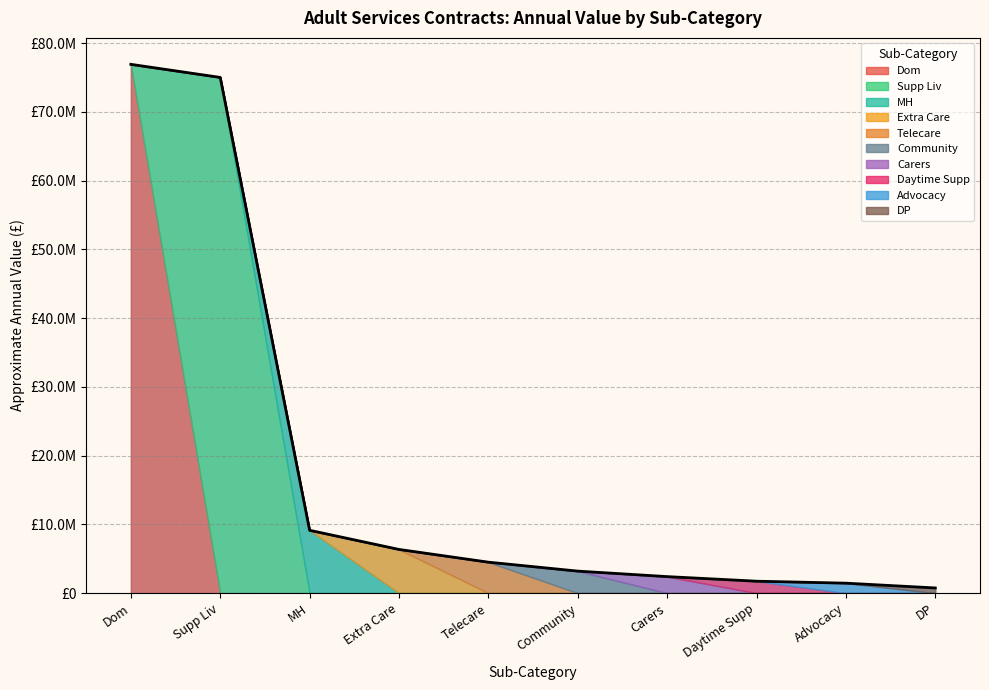

Does the chart display data point markers on the line(s)?

No